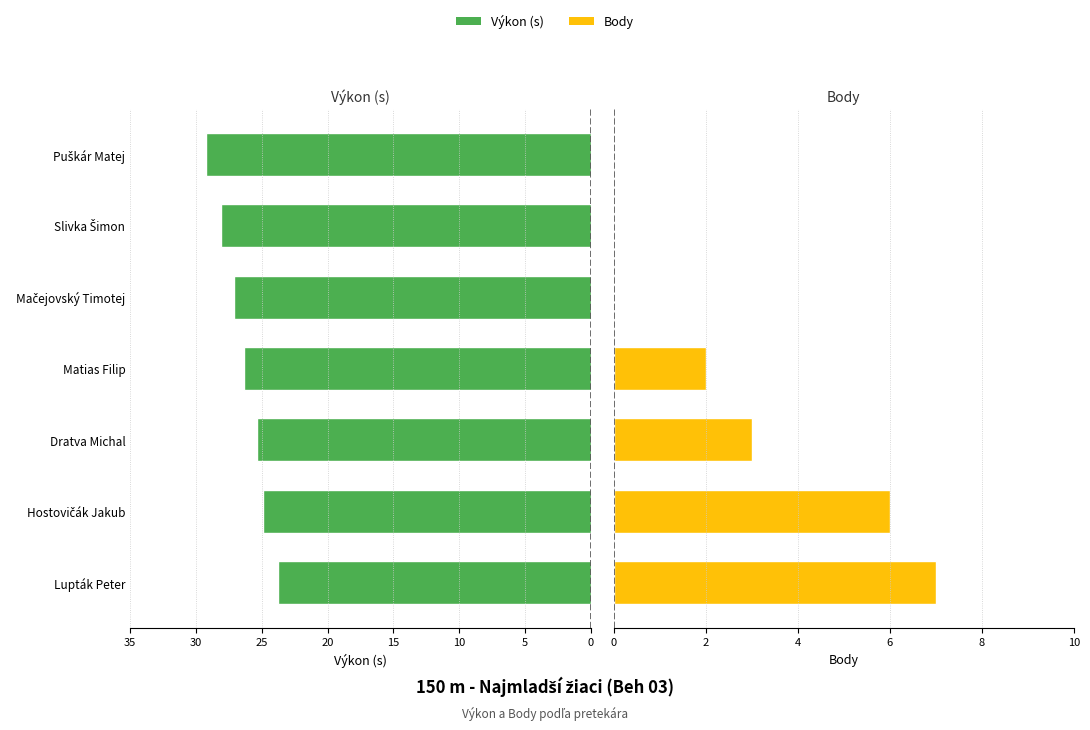

How many Body values are between 0 and 6?

6